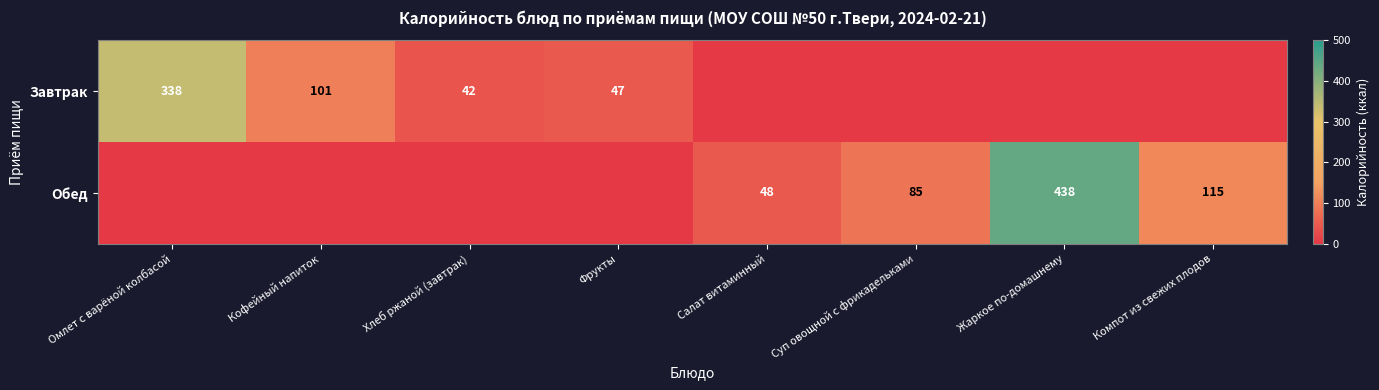

At how many categories does at least one series exceed 4?

8